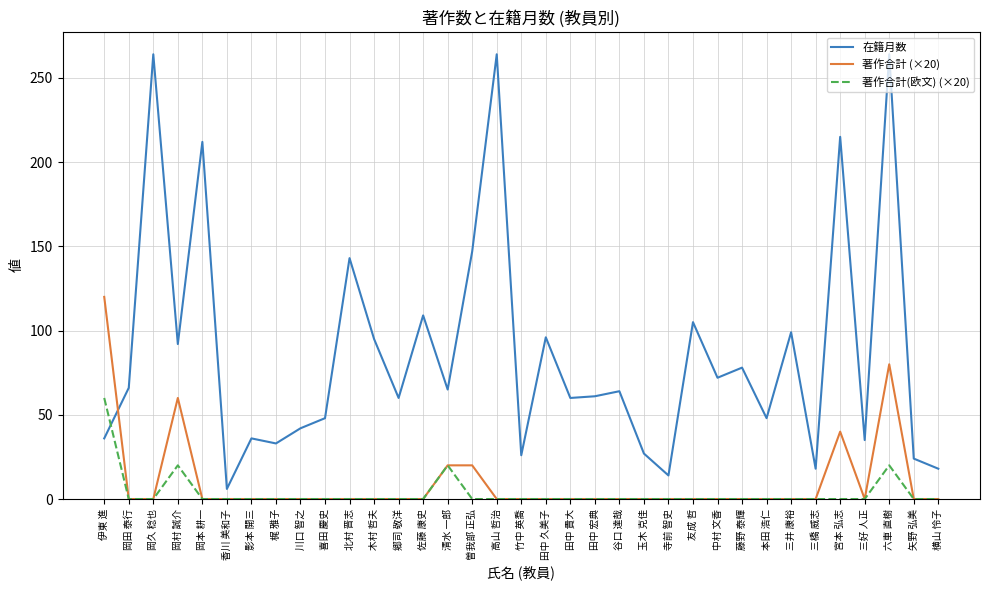

List the series in order of their peak value, lowest first.

著作合計(欧文) (×20), 著作合計 (×20), 在籍月数